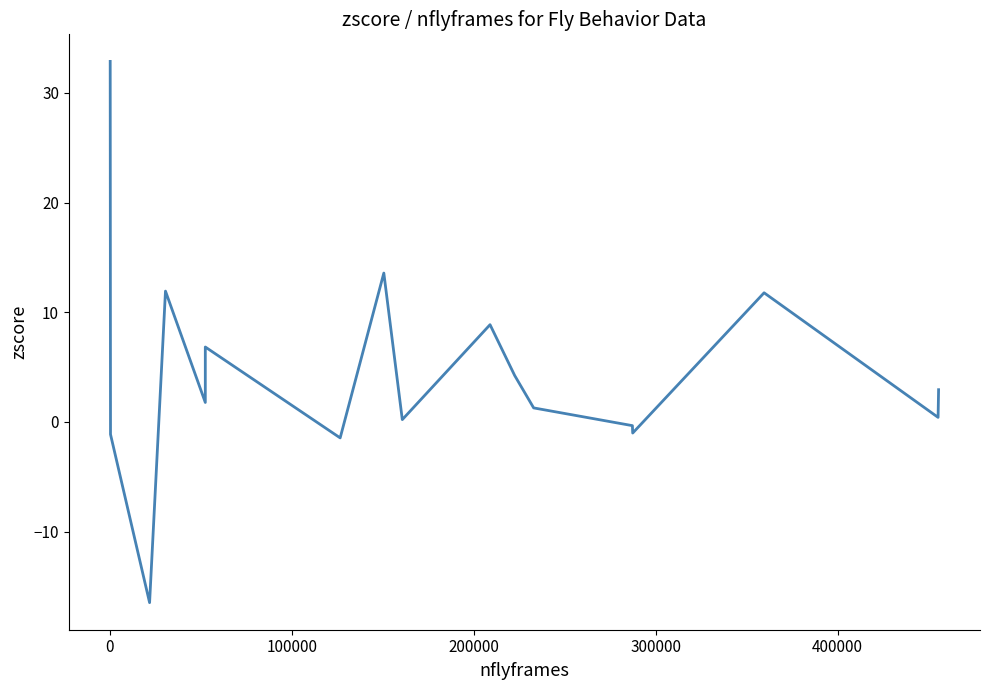

Reading left to right, extract all data points from this chart.

32.9	-1.1	-16.5	11.9	1.8	6.8	-1.5	13.6	0.2	8.9	4.2	1.3	-0.3	-1.0	11.8	0.4	2.9